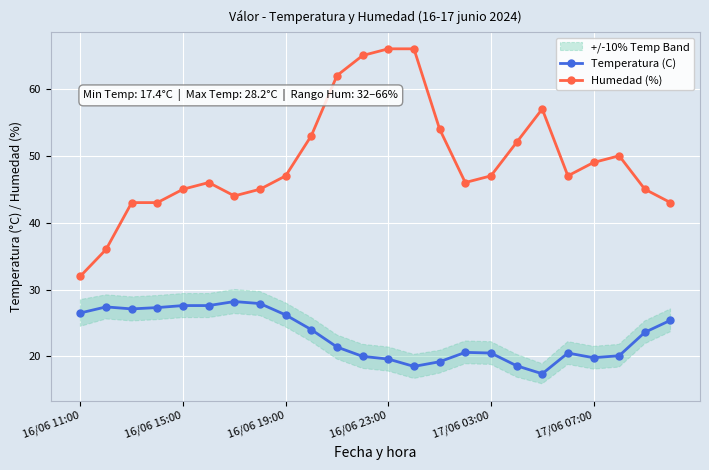

True or false: Humedad (%) and Temperatura (C) intersect in this chart.

False